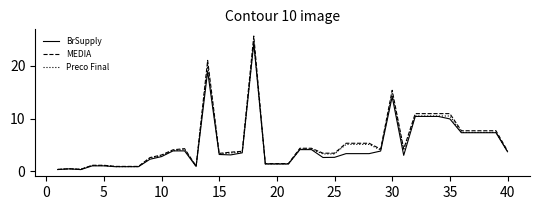

True or false: Preco Final has more than 2 interior local peaks.

True